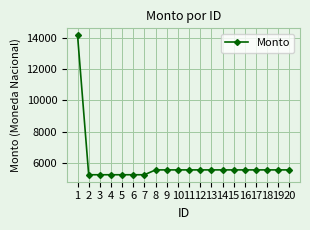

Count the number of data series in this chart.

1